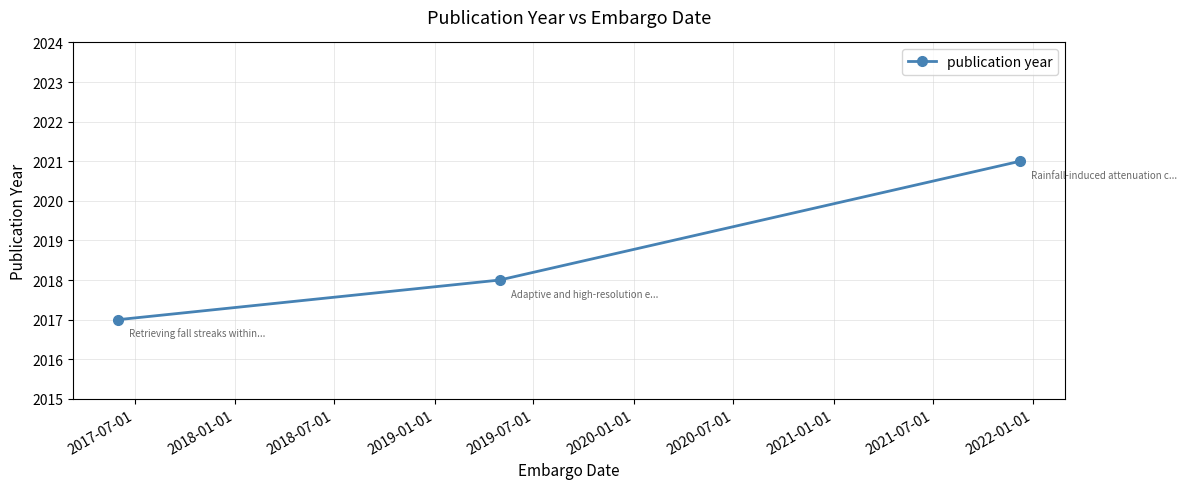

Does the chart display data point markers on the line(s)?

Yes